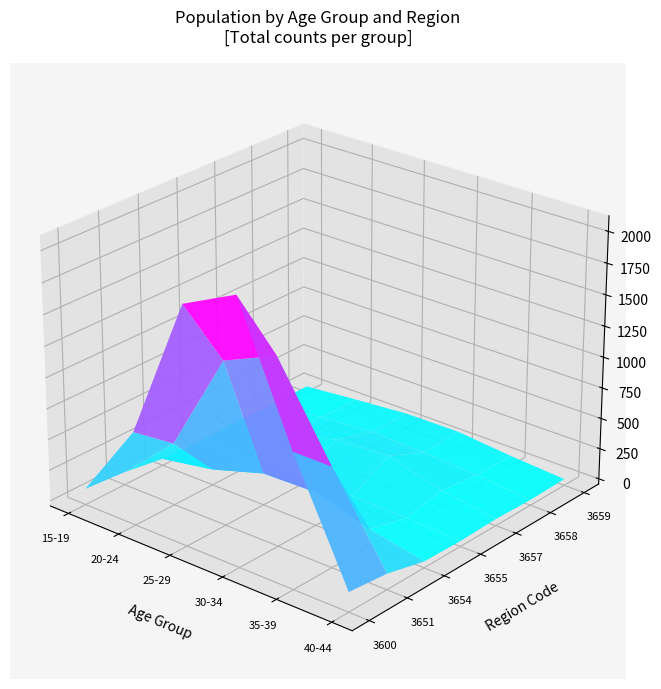

At which label does 3654 reach its peak?

30-34